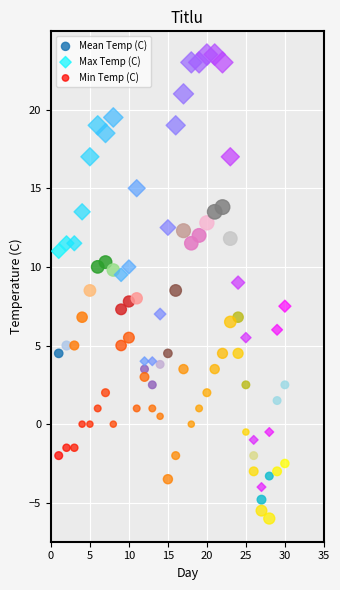

Across all data points, what is the range of X values (max minus min)?

29.0